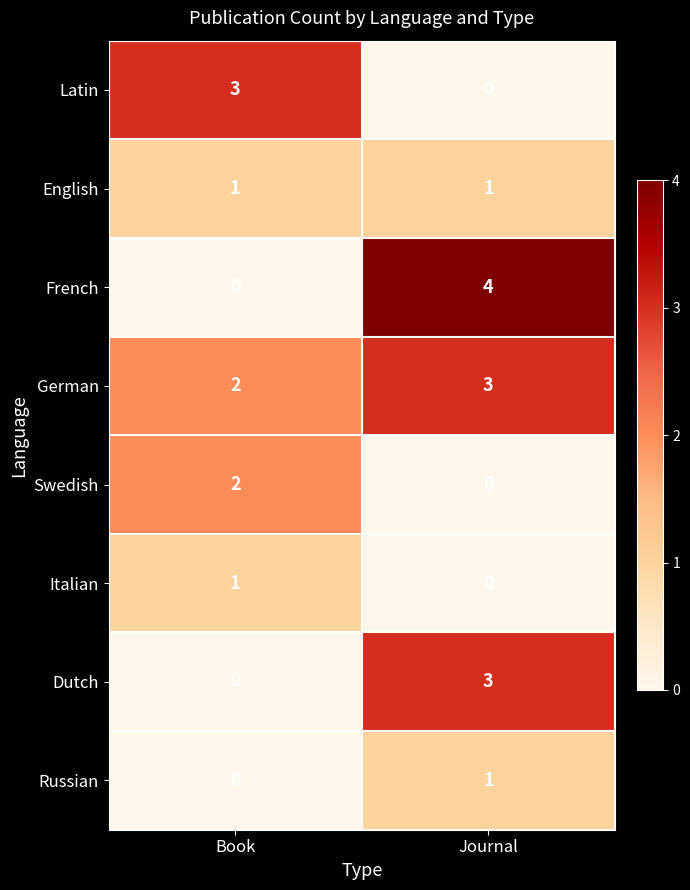

What is the sum of the German values at Book and Journal?

5